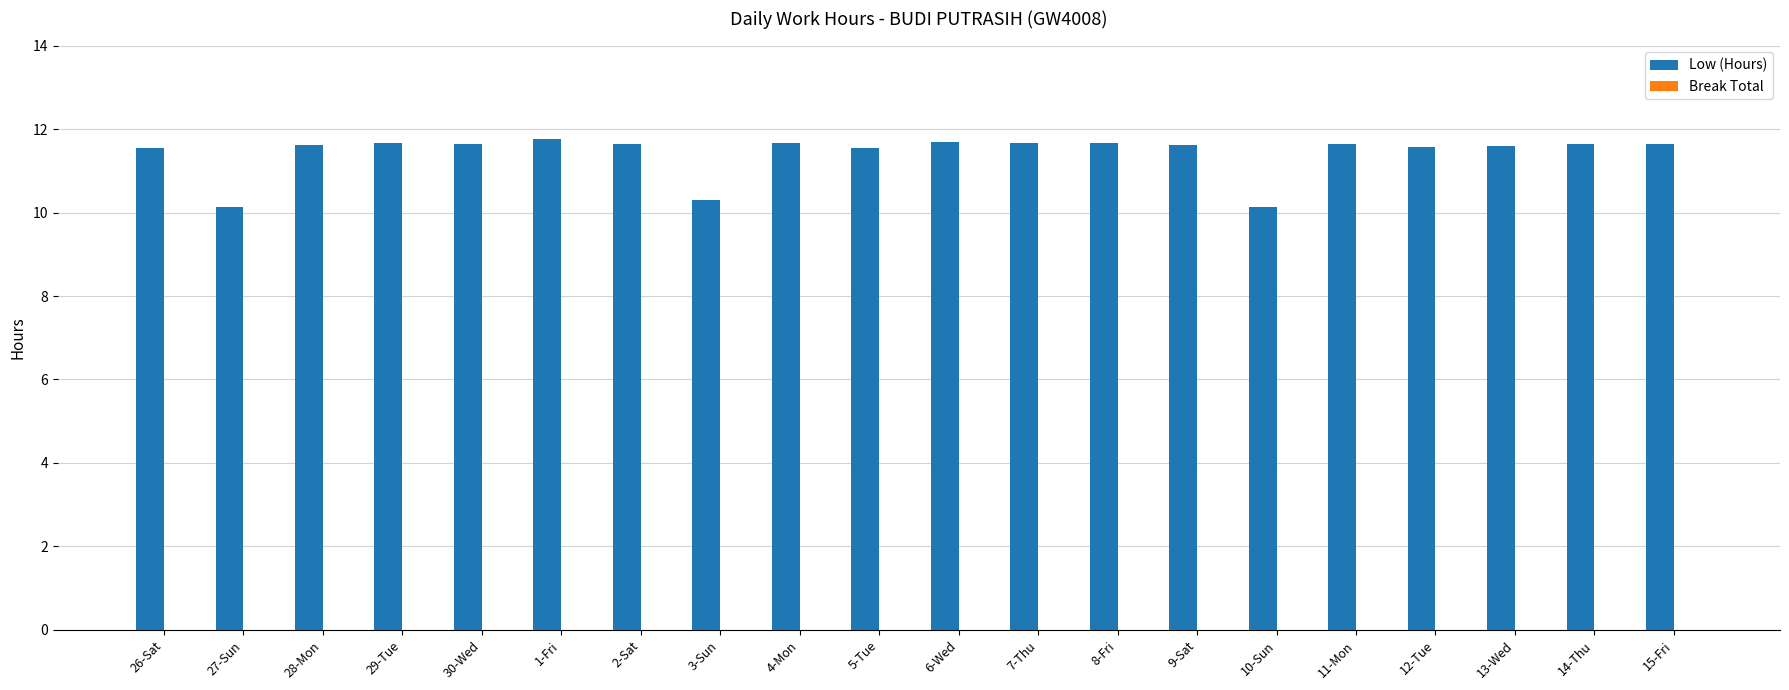

What is the label of the 4th bar from the right?

12-Tue